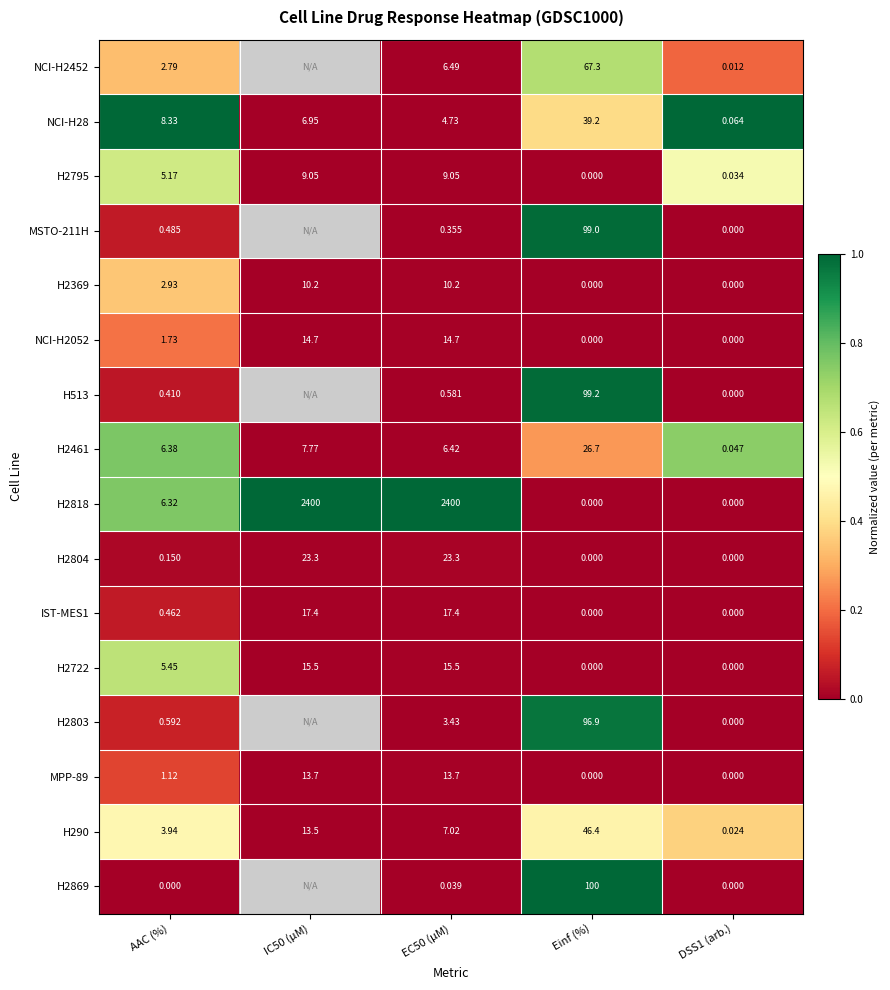

Where is H2804 nearest to the value 11?

AAC (%)